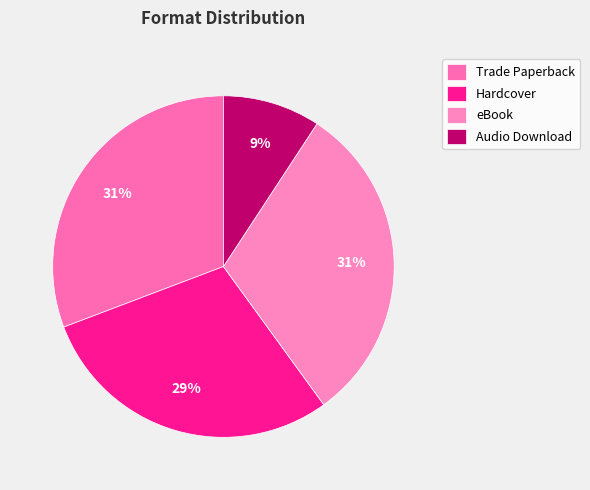

How many segments does this pie chart have?

4